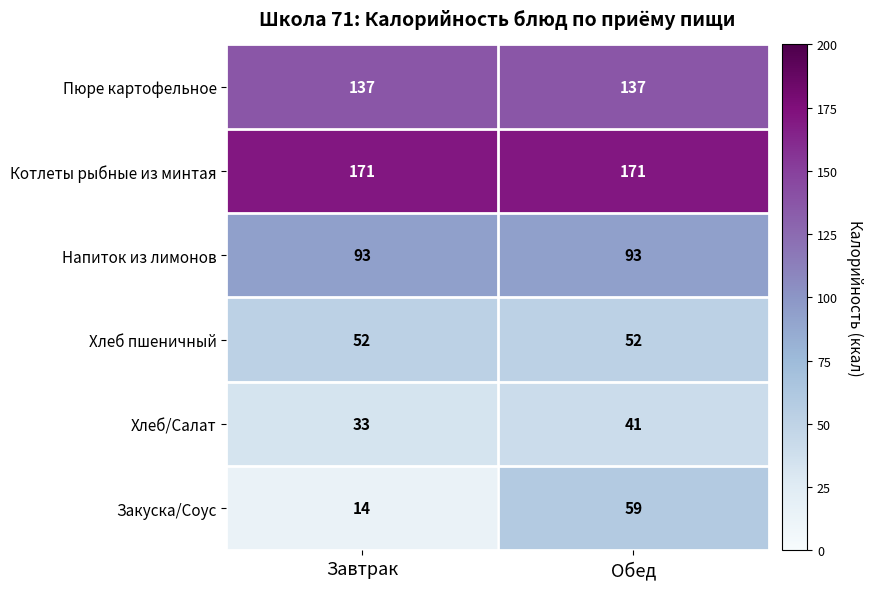

List the series in order of their peak value, lowest first.

Хлеб/Салат, Хлеб пшеничный, Закуска/Соус, Напиток из лимонов, Пюре картофельное, Котлеты рыбные из минтая